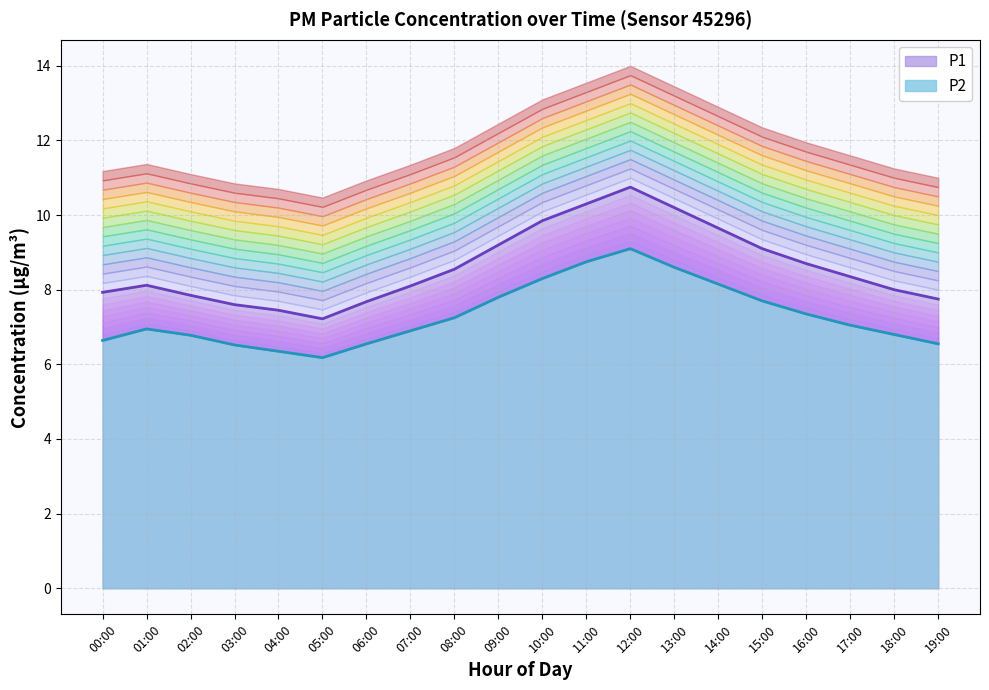

What is the sum of the P1 line values at 15:00 and 14:00?

18.8